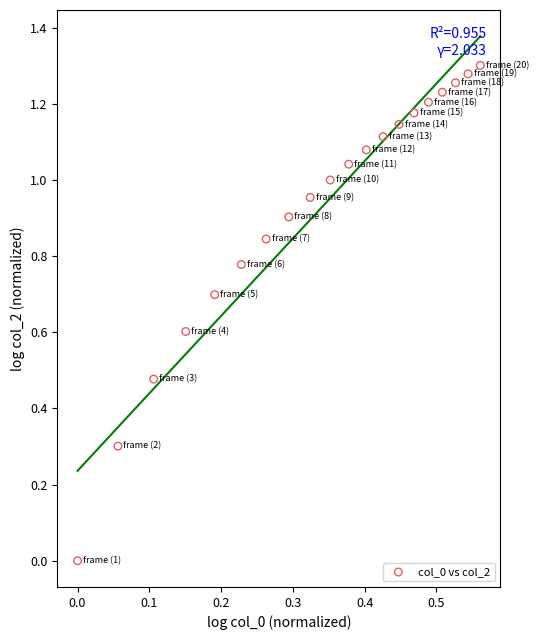

What is the range of X values (max minus min)?

0.6